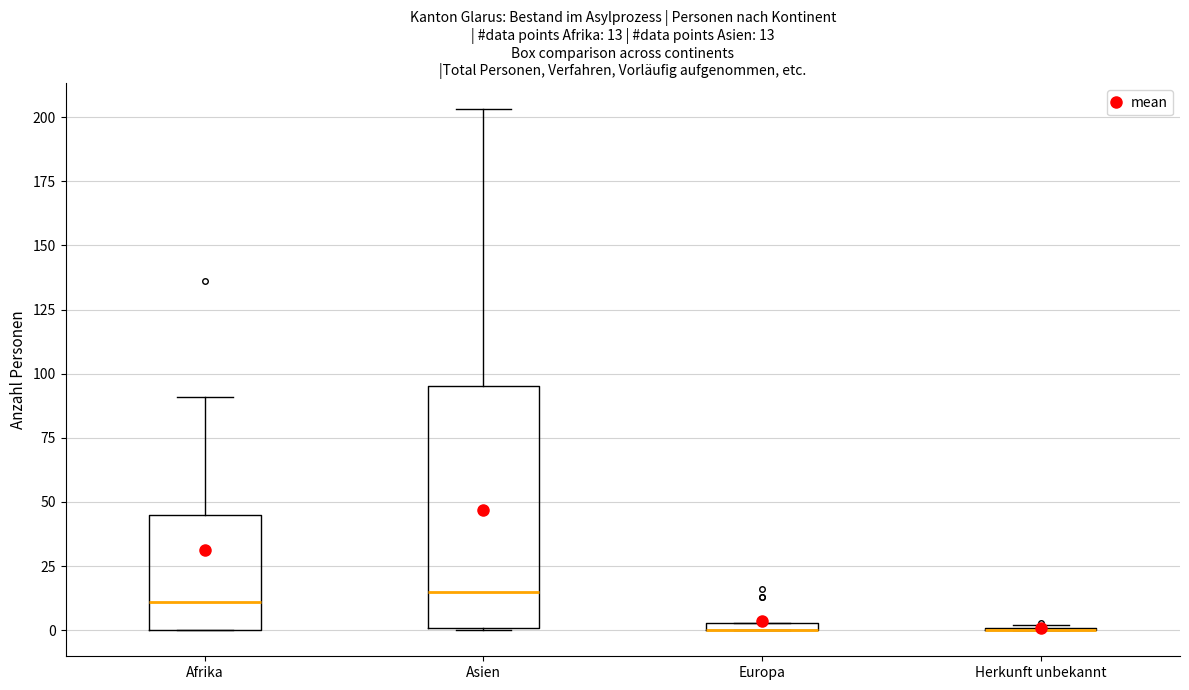

Comparing the boxes themselves (not the whiskers), which one is the tallest?

Asien